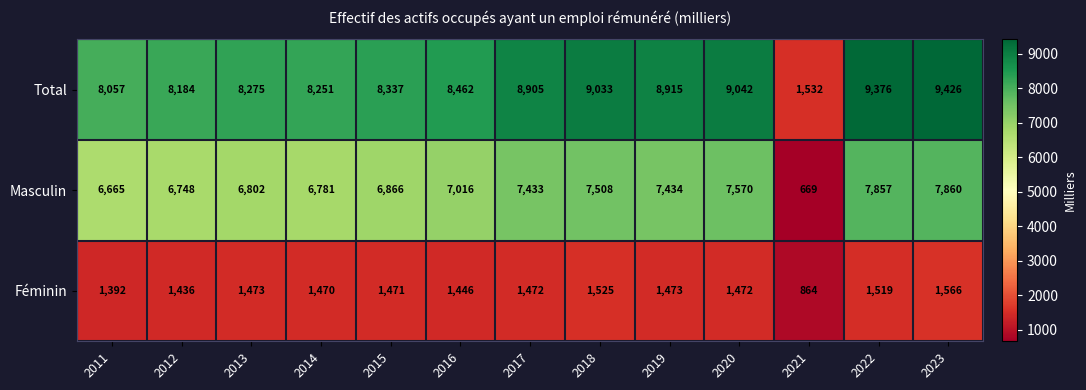

What is the difference between the second highest and minimum values in the Masculin series?

7188